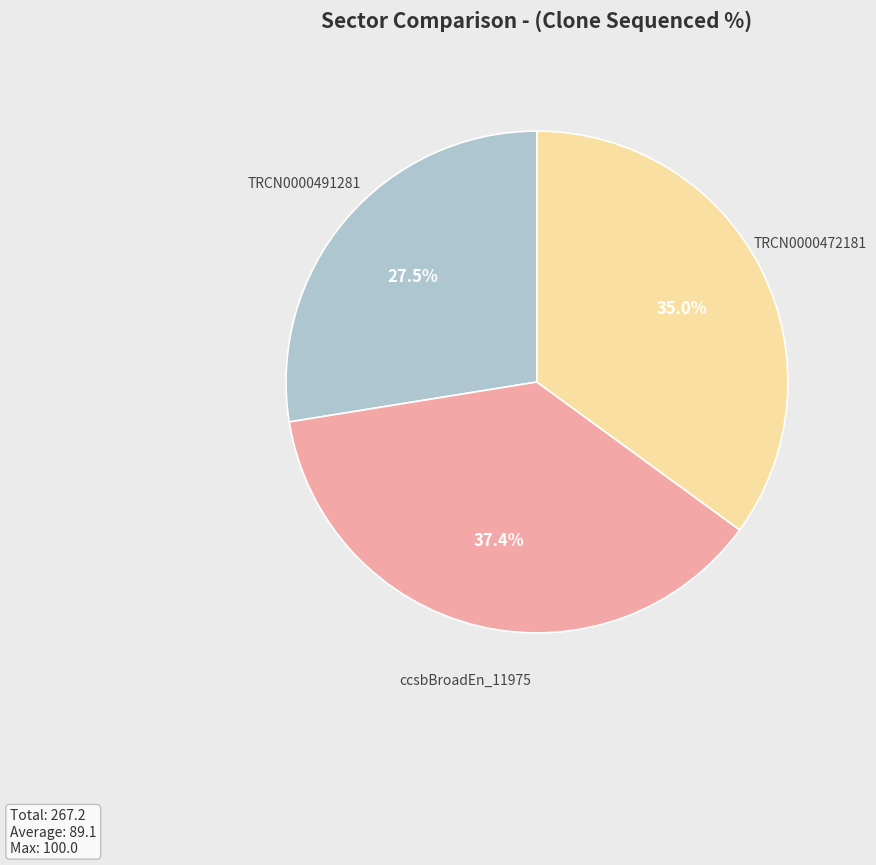

Approximately how many times larger is the value at TRCN0000472181 compared to ccsbBroadEn_11975?

0.9